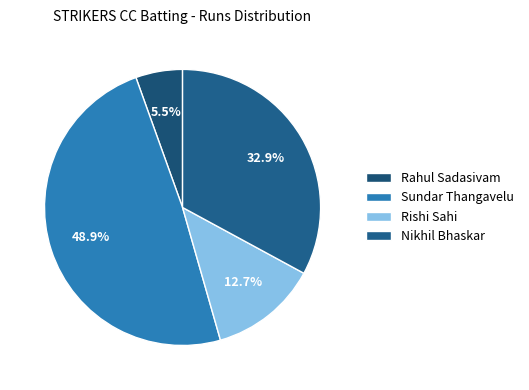

To the nearest percent, what is the difference between the largest and smallest slice percentages?

43%